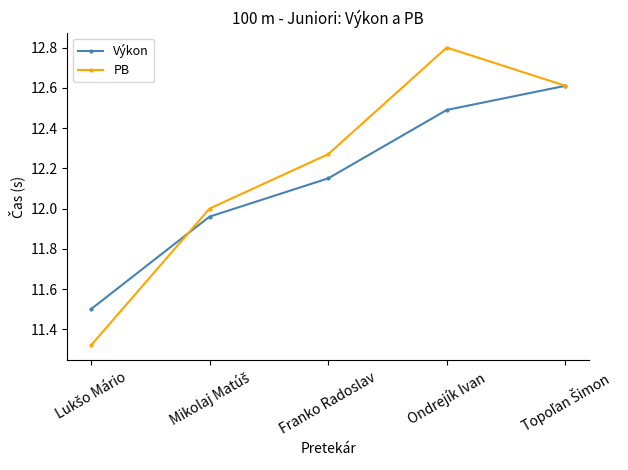

True or false: Výkon has a value of 4.1 at Ondrejík Ivan.

False